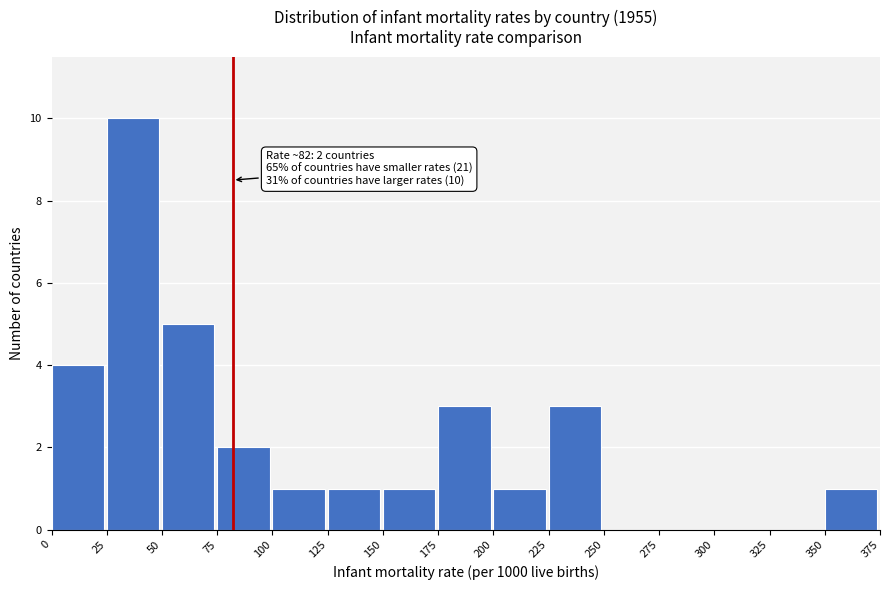

Over which range of the x-axis is the bar tallest?

25 to 50